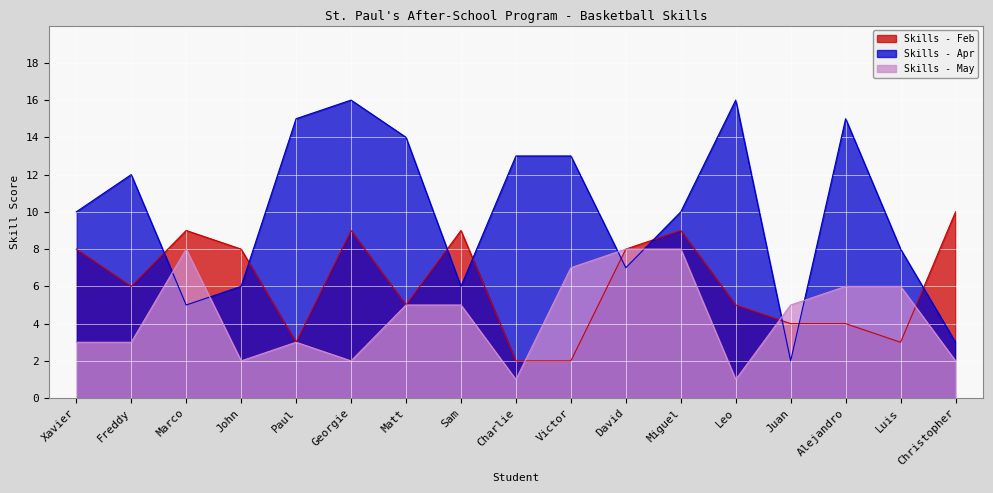

Between David and Xavier, which is larger?

David